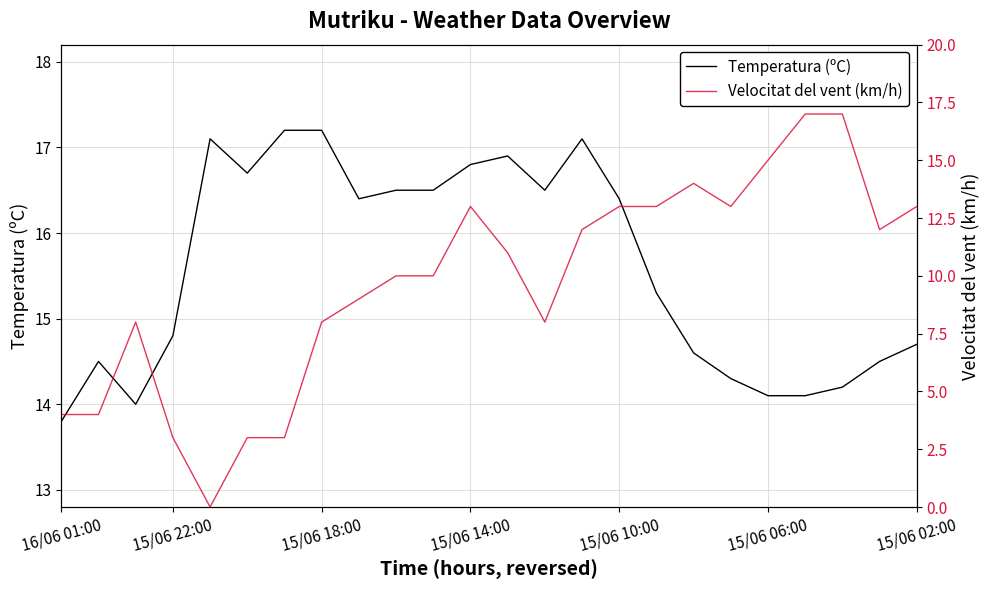

Rank the series at 15/06 22:00 from lowest to highest value.

Velocitat del vent (km/h), Temperatura (ºC)